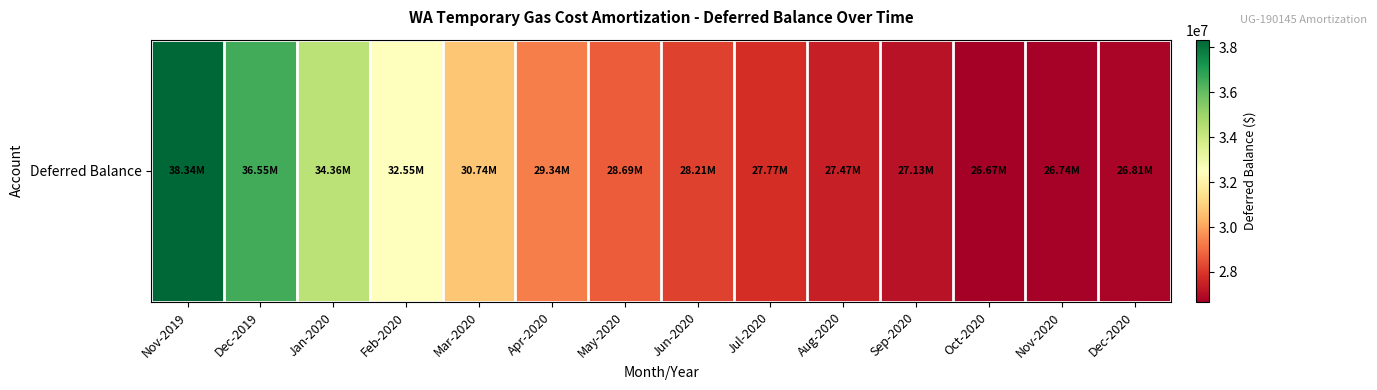

The chart shows a value of 32547758.4 at Feb-2020. True or false?

True